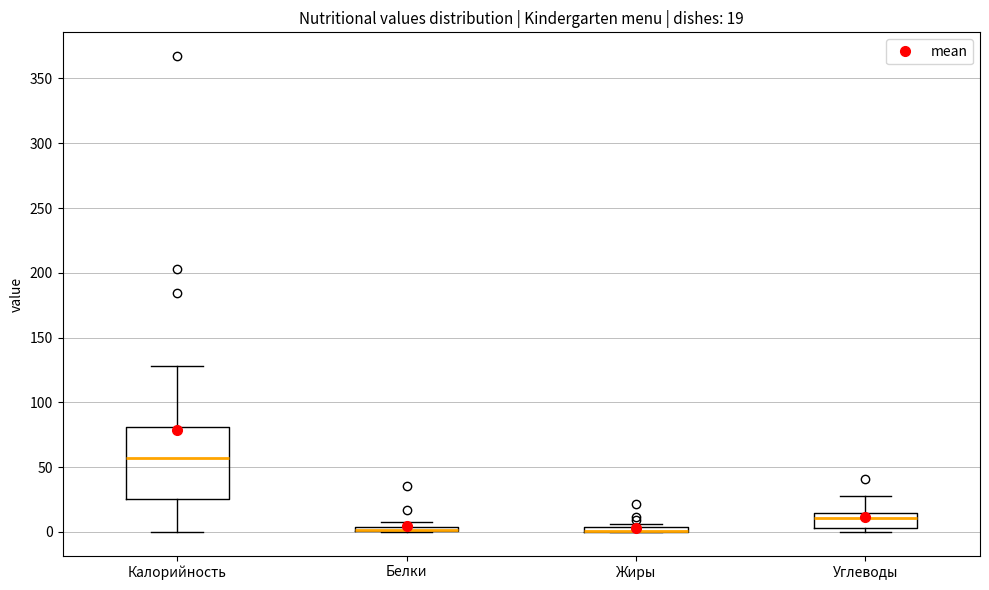

Which box is the tallest, from its lower edge to its upper edge?

Калорийность